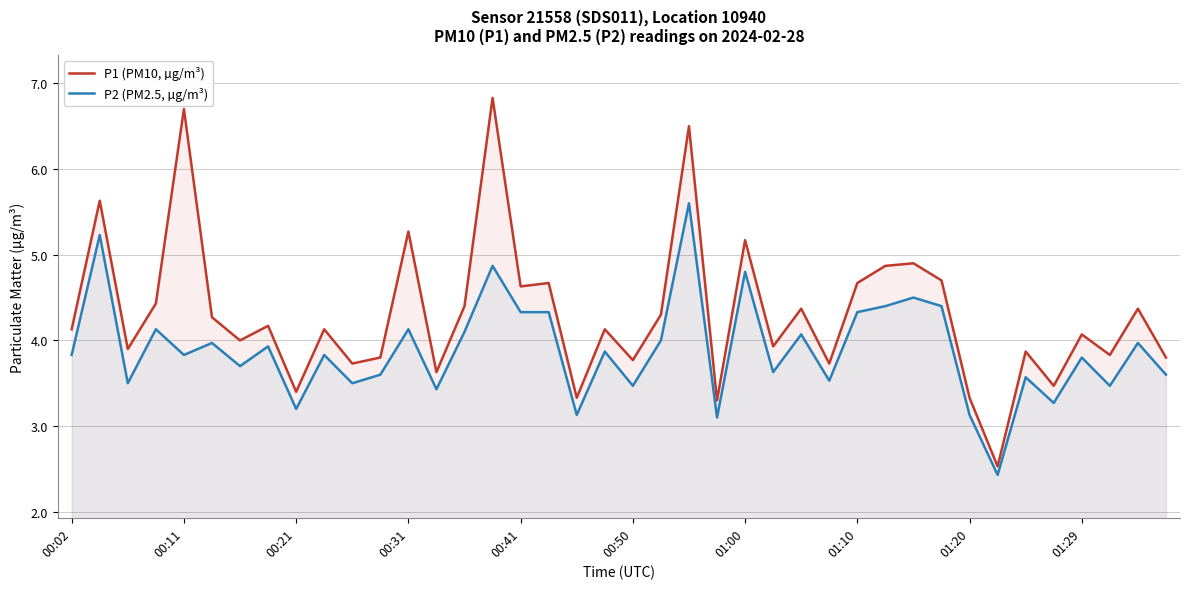

How many series are shown in this chart?

2